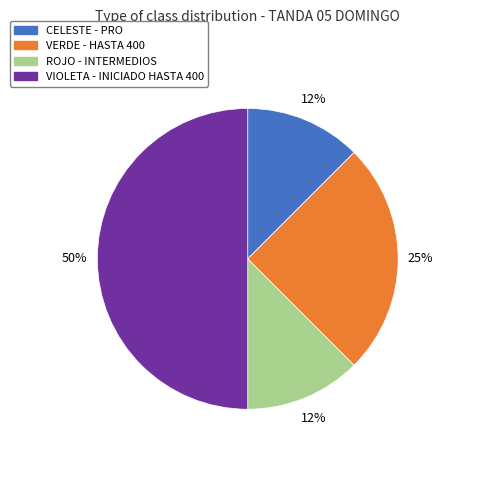

How many segments does this pie chart have?

4